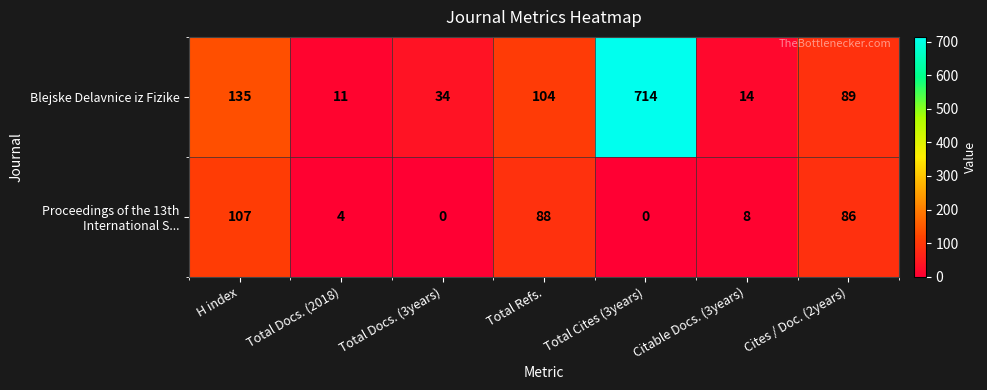

What is the difference between the highest and lowest values at Total Cites (3years)?

714